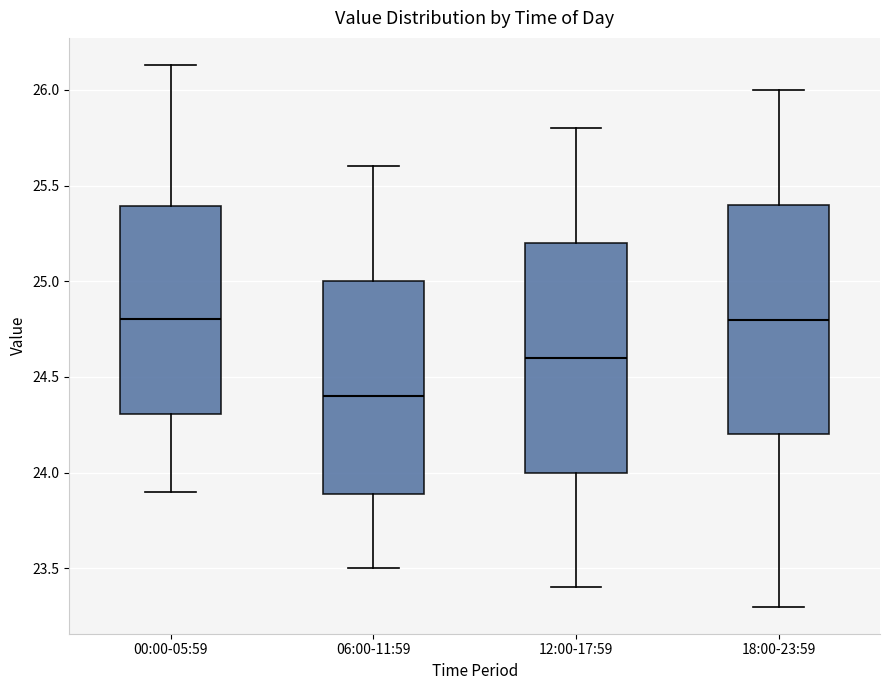

Where is the upper edge of the box for 00:00-05:59 on the y-axis? The values are not printed on the chart, so give them approximately, as read against the axis.

25.40